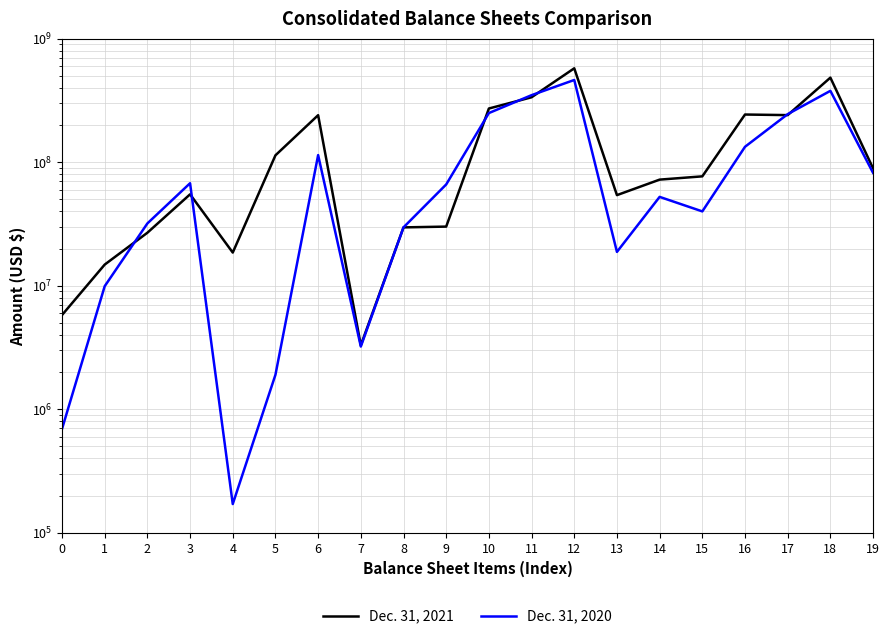

Is the value of Dec. 31, 2020 at 7 greater than the value of Dec. 31, 2021 at 12?

No